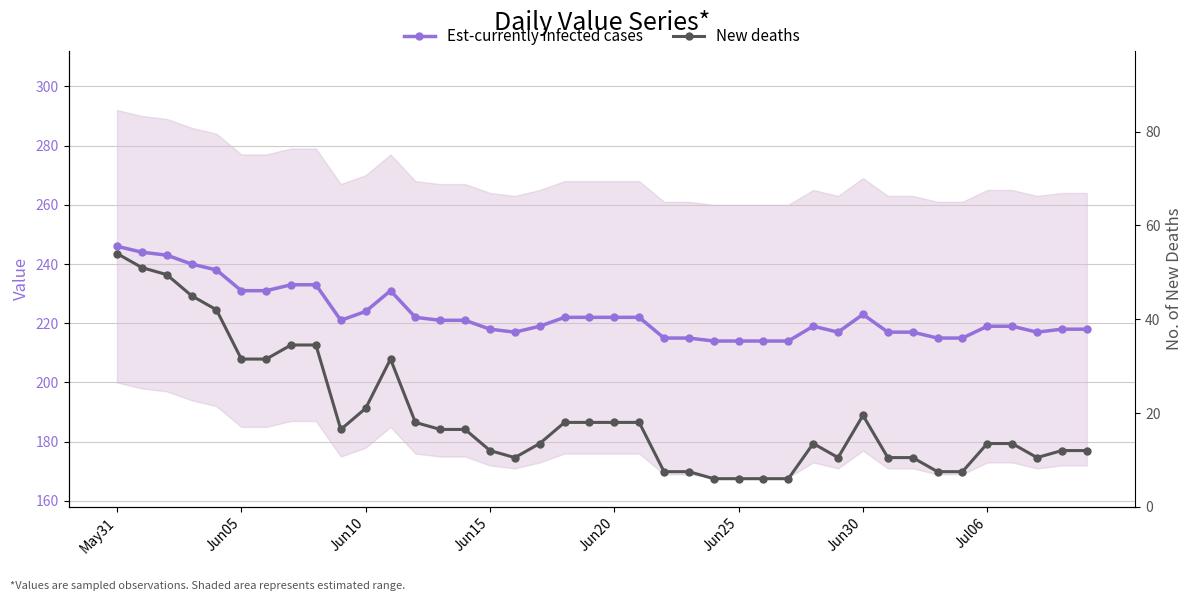

What is the average value of the Est-currently infected cases series?

223.0